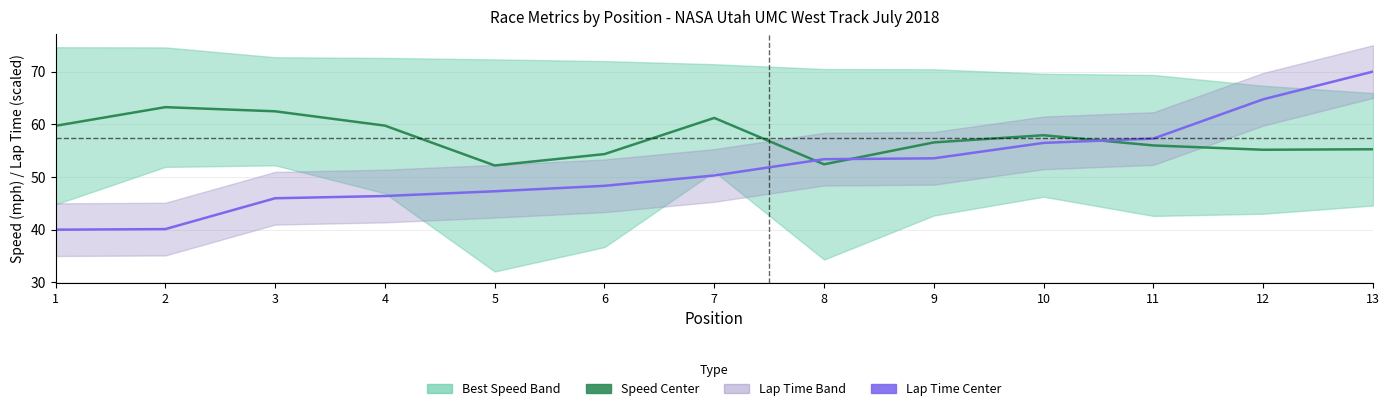

Between 5 and 10, which series saw the biggest shift?

Lap Time Center